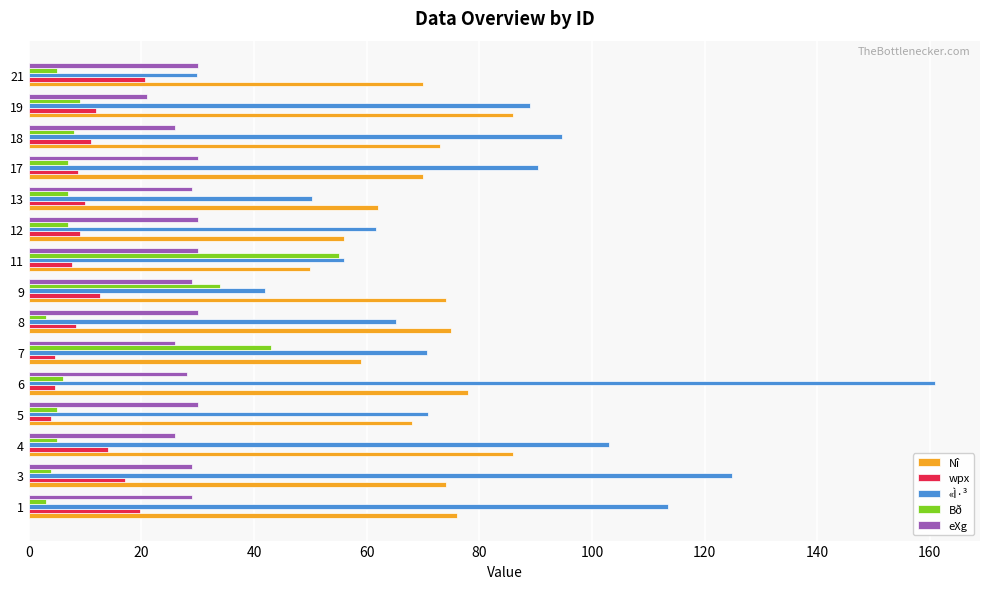

The value of «Ì·³ at 13 is 33.2. True or false?

False